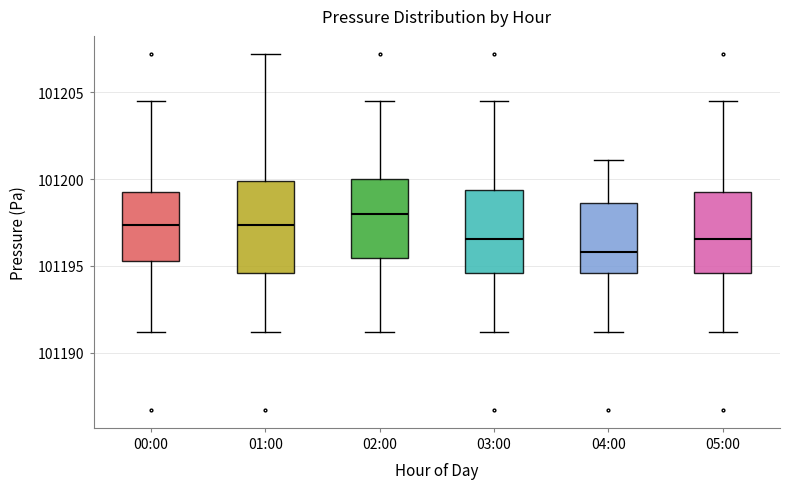

Where does the lower whisker of the box for 00:00 end on the y-axis? The values are not printed on the chart, so give them approximately, as read against the axis.

101191.0